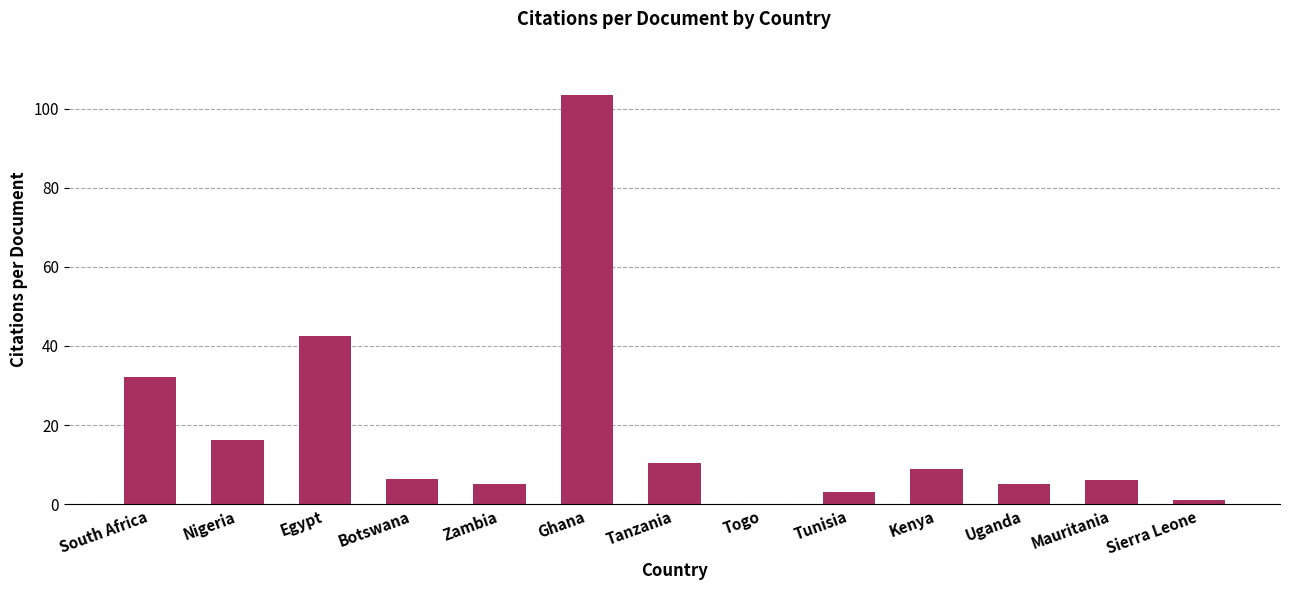

How many distinct data groups are displayed?

1